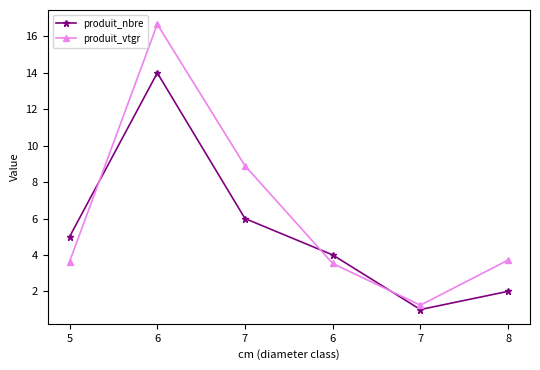

How many values in the produit_vtgr series are below 3?

1